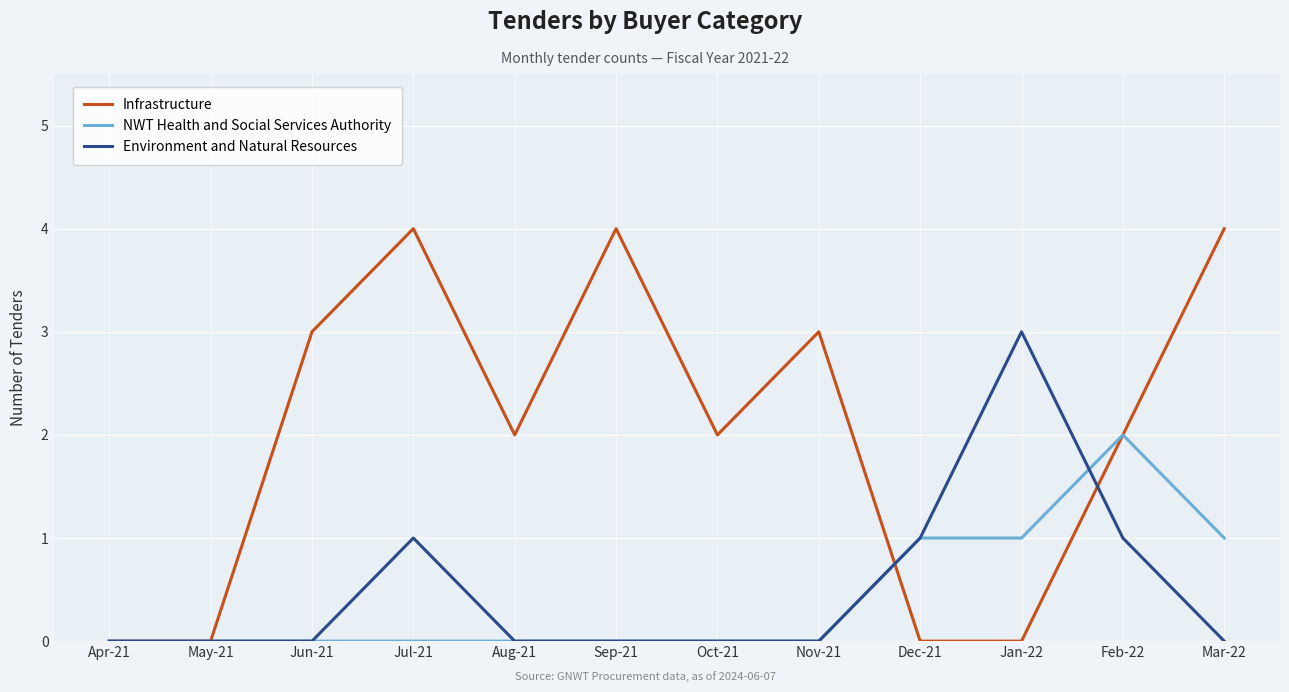

The Environment and Natural Resources series shows 0 at Oct-21. True or false?

True